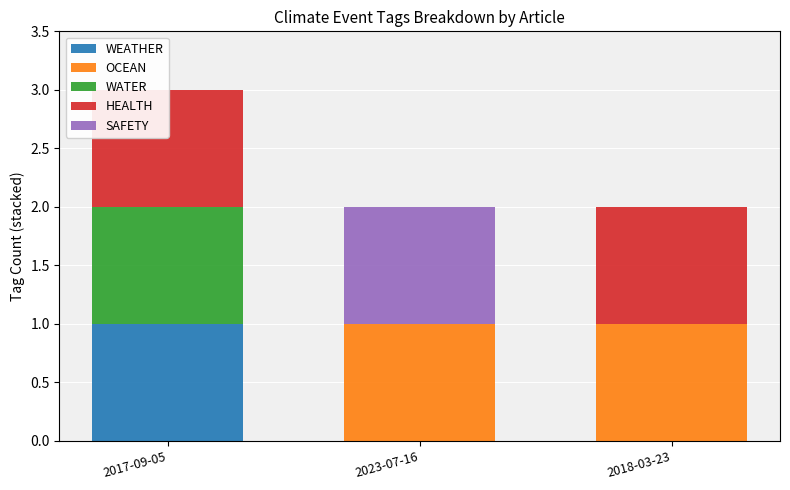

What is the label of the 3rd bar from the right?

2017-09-05